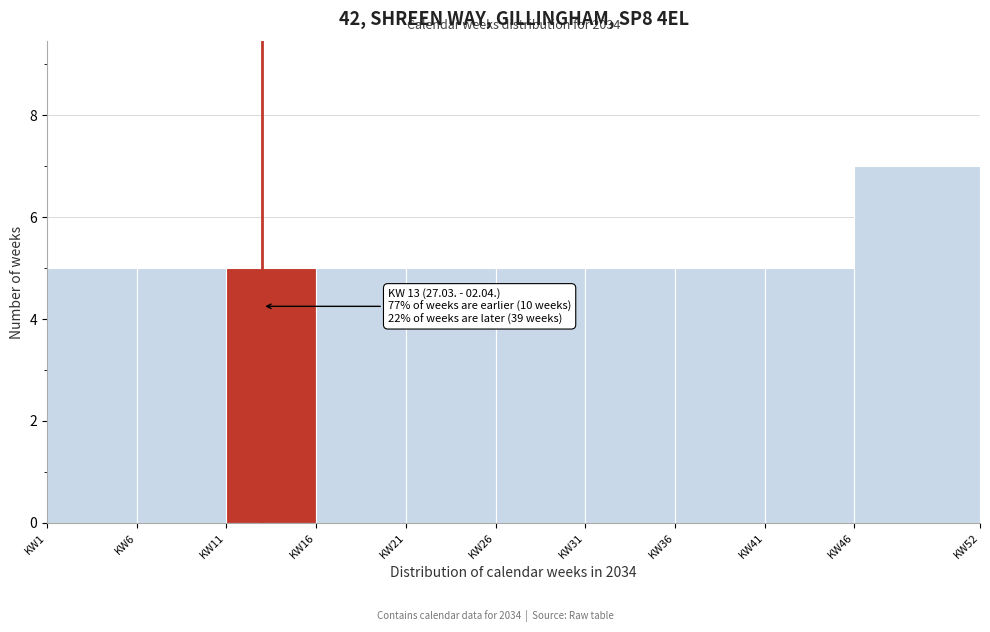

Reading right to left, transcribe all the data shown in this chart.

KW46=7	KW41=5	KW36=5	KW31=5	KW26=5	KW21=5	KW16=5	KW11=5	KW6=5	KW1=5